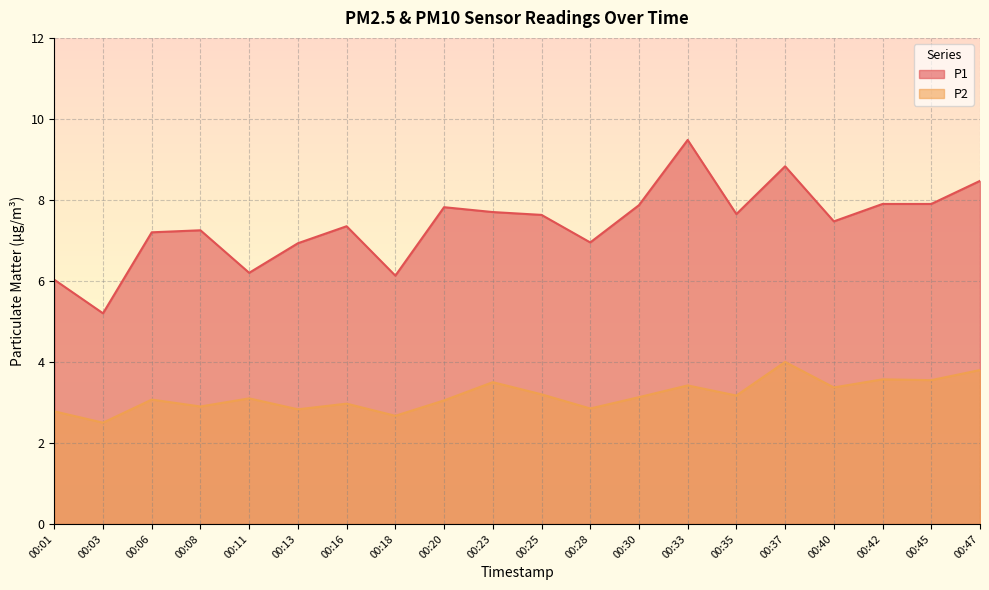

Which series has the largest range (max minus min)?

P1